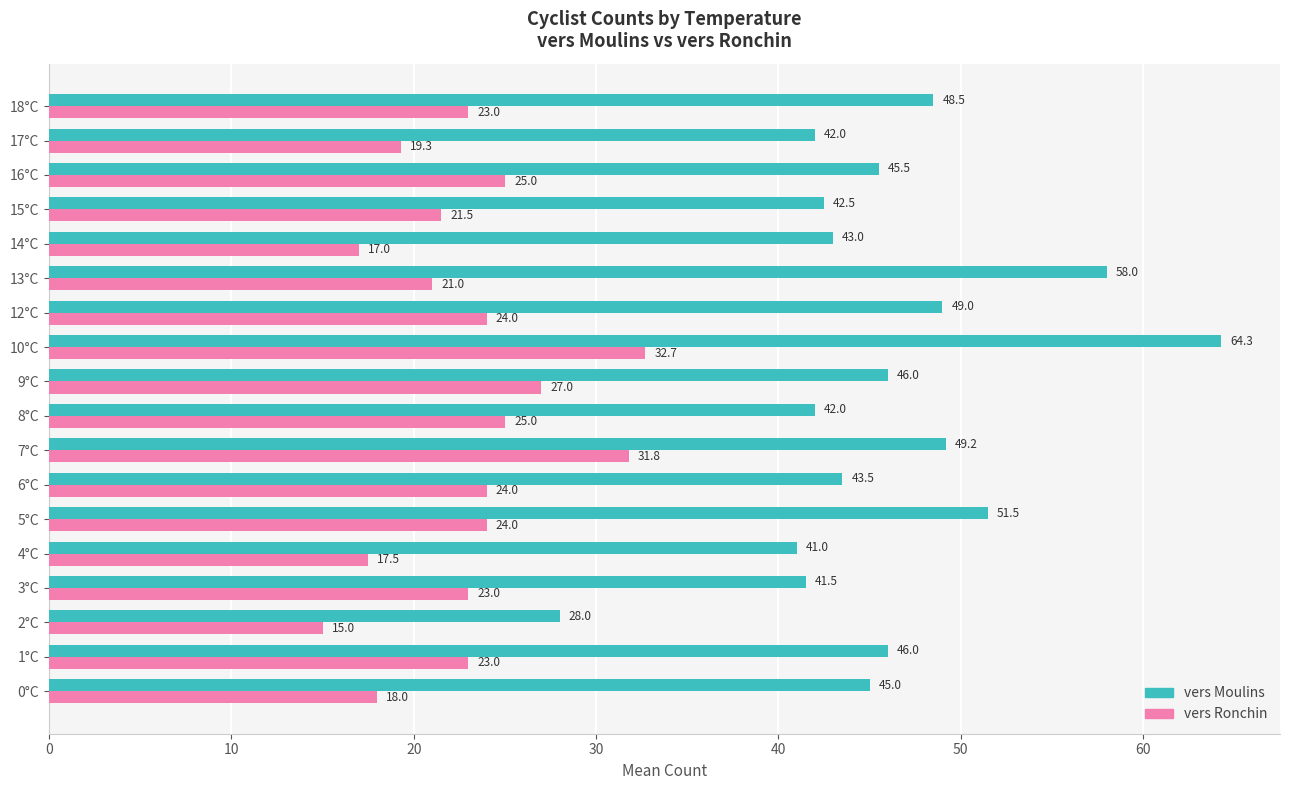

What is the difference between the second highest and minimum values in the vers Moulins series?

30.0